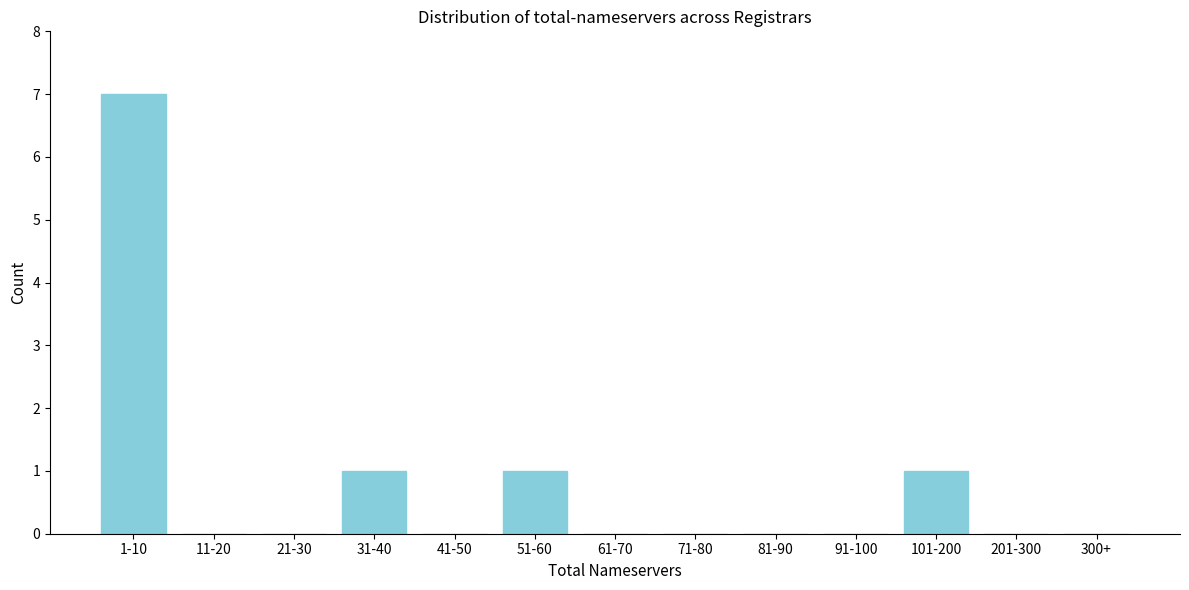

Reading right to left, transcribe all the data shown in this chart.

300+=0	201-300=0	101-200=1	91-100=0	81-90=0	71-80=0	61-70=0	51-60=1	41-50=0	31-40=1	21-30=0	11-20=0	1-10=7